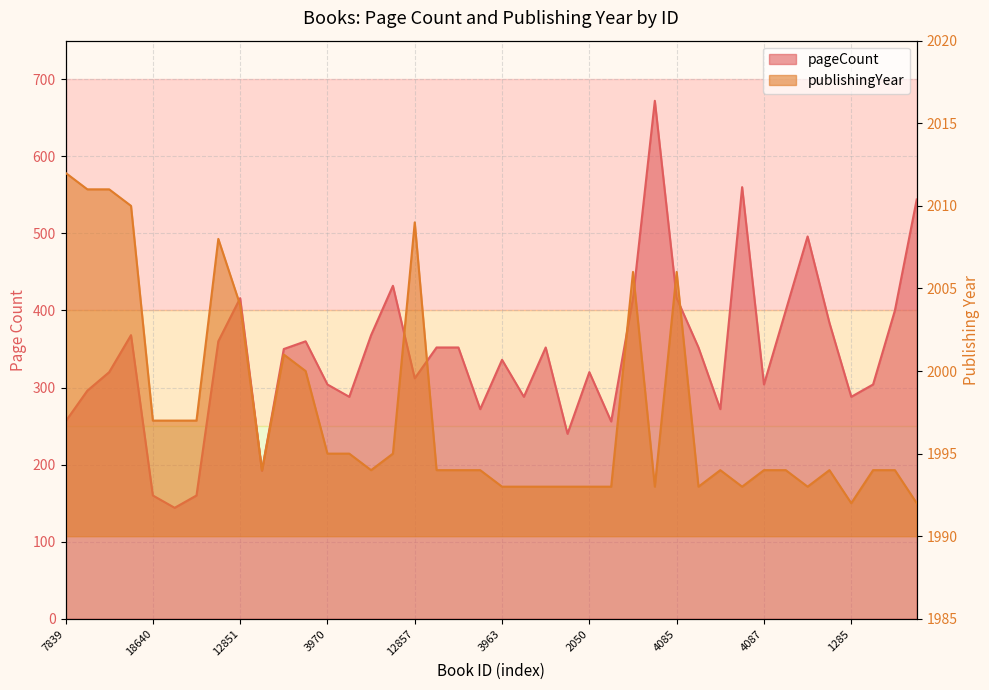

At how many categories does at least one series exceed 1868?

40